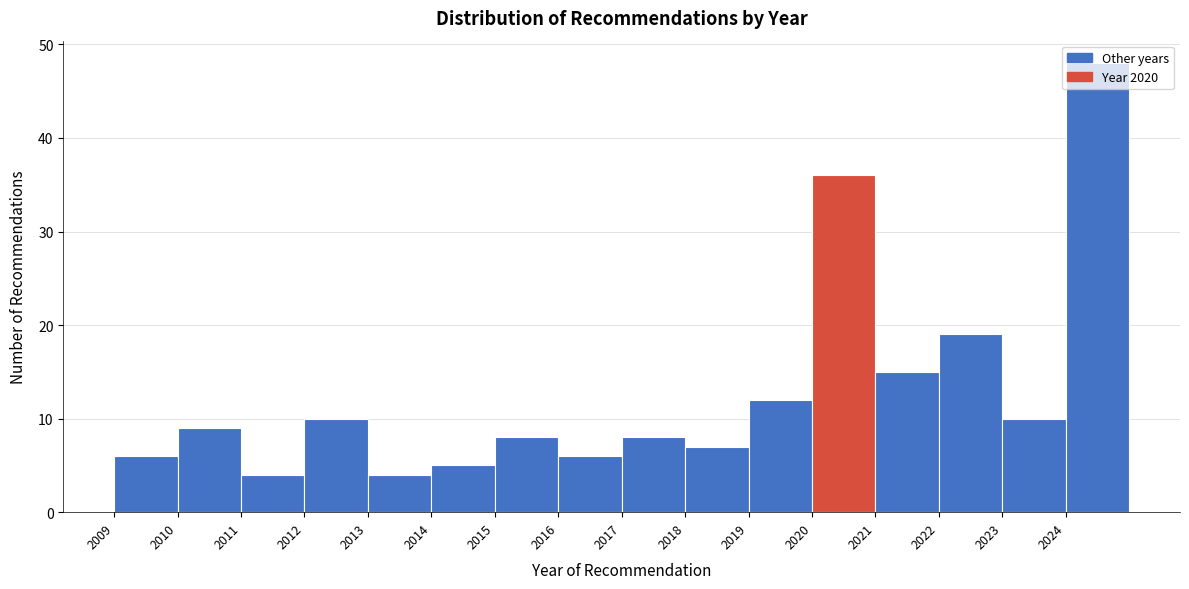

Reading left to right, list every bar in this chart as the range it spans on the x-axis followed by its height. The values are not printed on the chart, so give them approximately, as read against the axis.

2009 to 2010: 6
2010 to 2011: 9
2011 to 2012: 4
2012 to 2013: 10
2013 to 2014: 4
2014 to 2015: 5
2015 to 2016: 8
2016 to 2017: 6
2017 to 2018: 8
2018 to 2019: 7
2019 to 2020: 12
2020 to 2021: 36
2021 to 2022: 15
2022 to 2023: 19
2023 to 2024: 10
2024 to 2025: 48